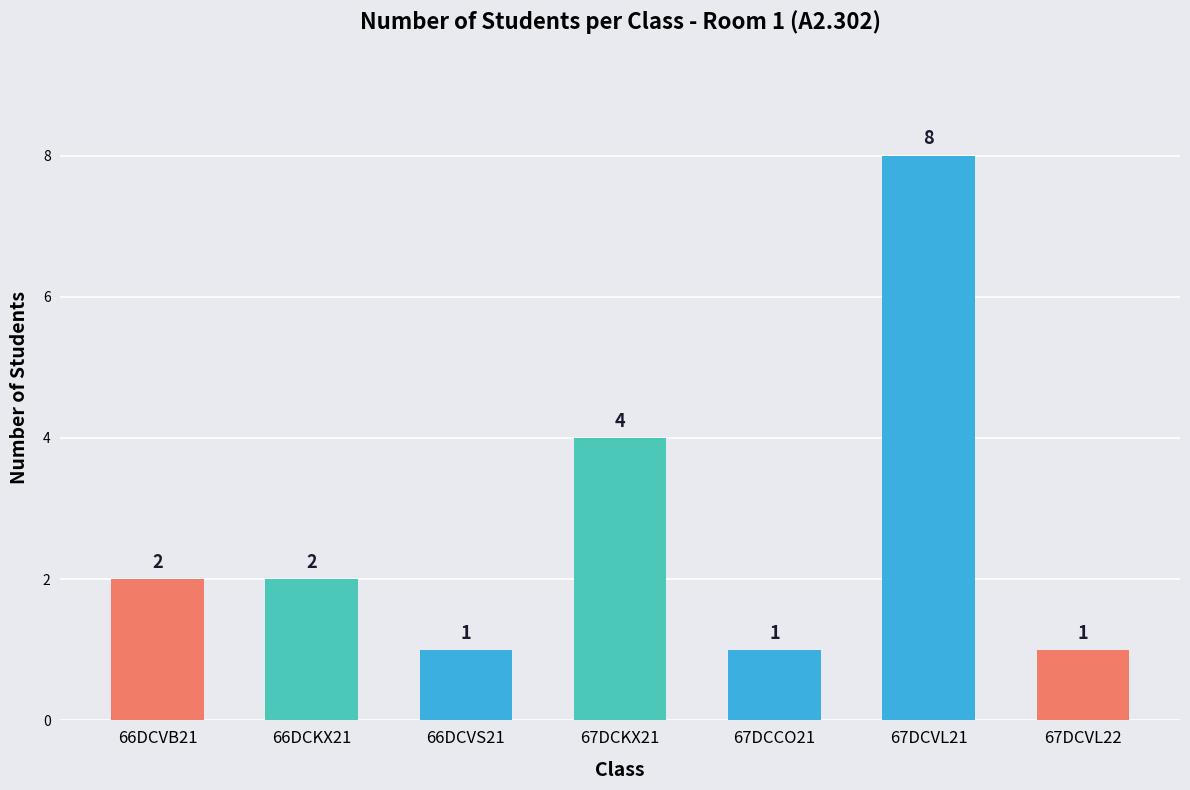

What is the difference between the values at 67DCKX21 and 66DCVS21?

3